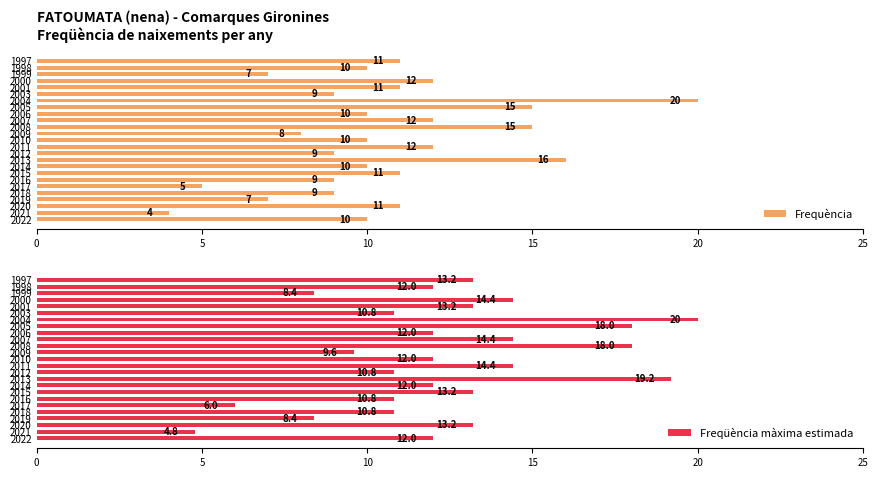

List the series in order of their peak value, highest first.

Frequència, Freqüència màxima estimada